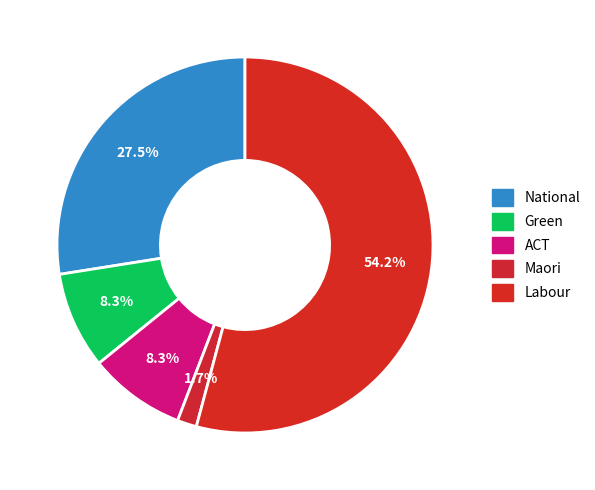

What is the change in value from ACT to Labour?

+55